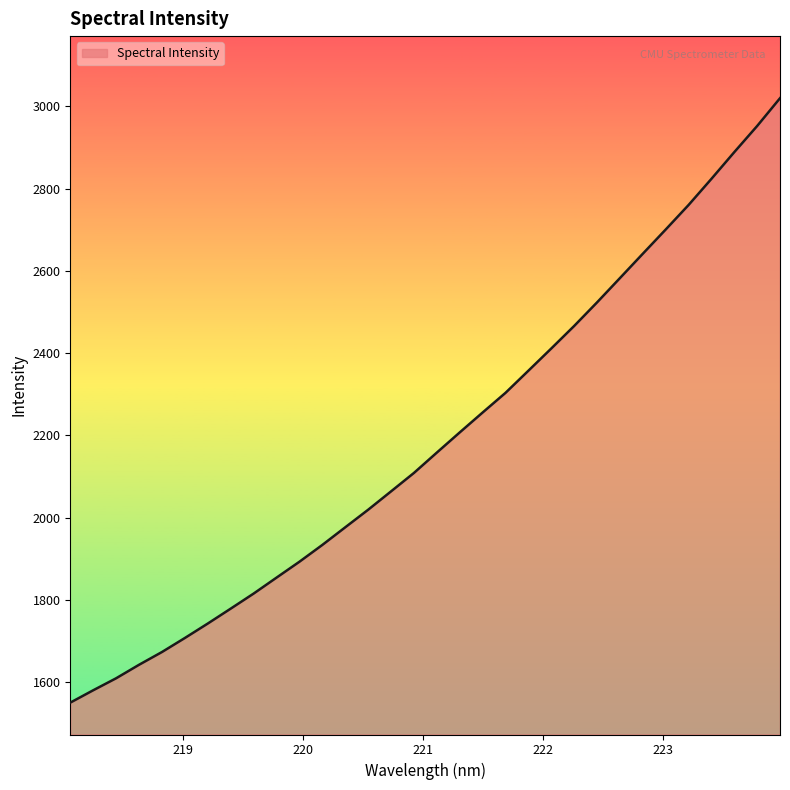

What is the difference between the maximum and minimum values?

1469.9